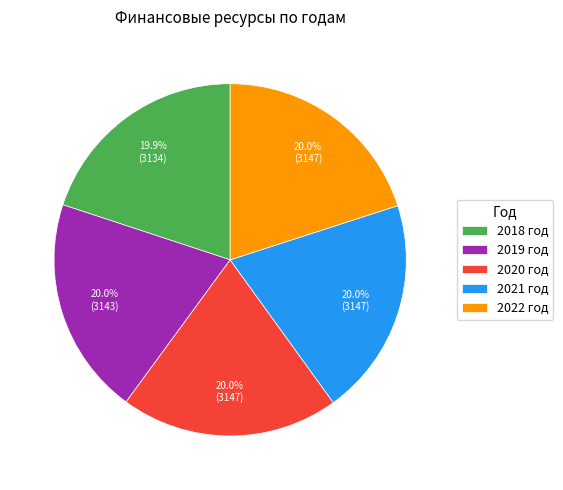

Is there a majority slice in this chart?

No